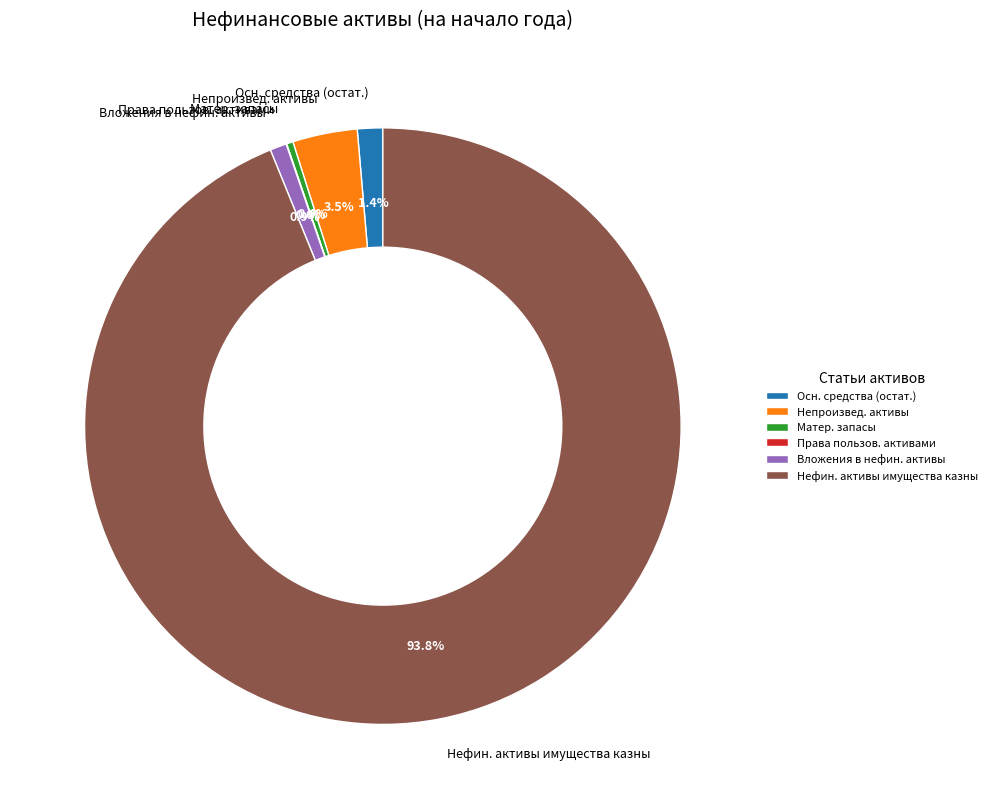

Combined, do Непроизвед. активы and Осн. средства (остат.) account for over 50%?

No